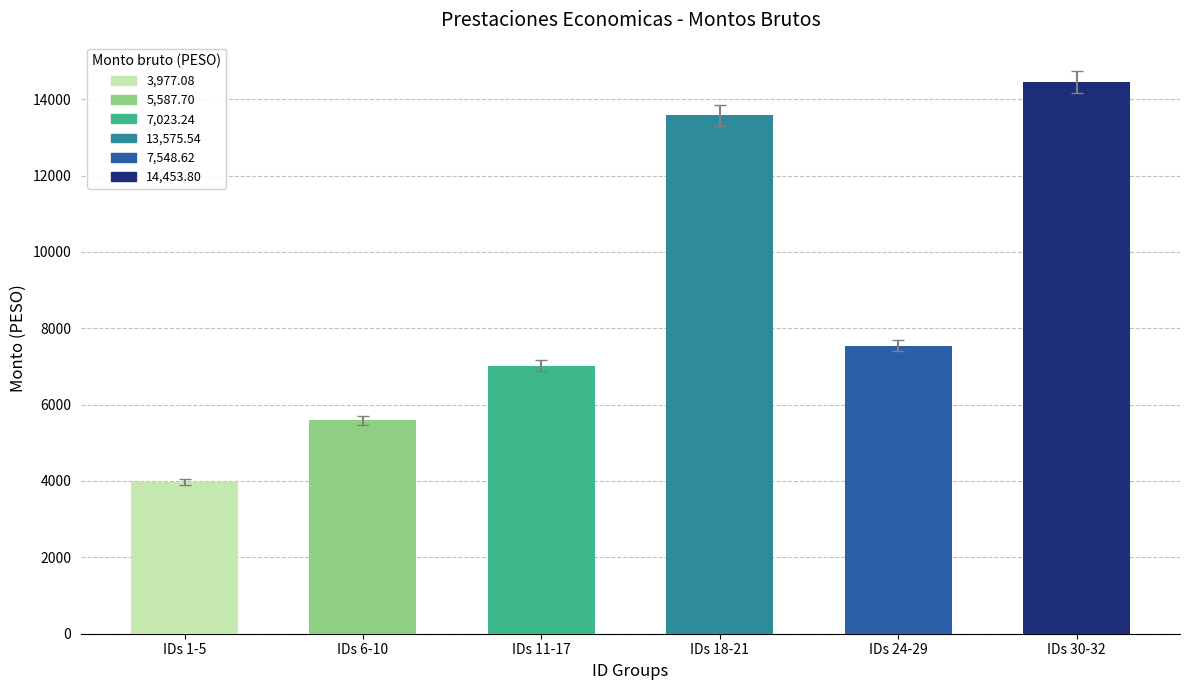

What is the label of the 1st bar from the left?

IDs 1-5